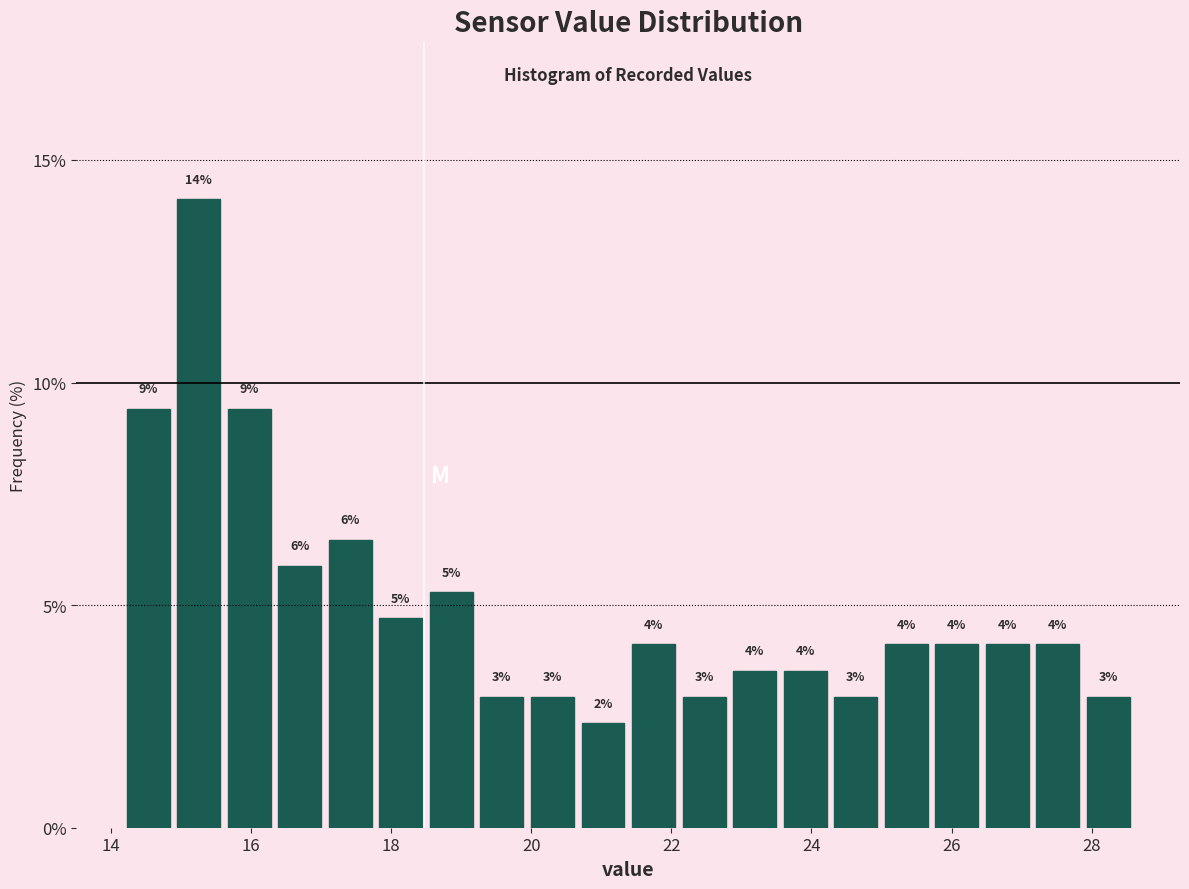

Read against the x-axis, roughly where is the centre of the tallest bar?

15.2